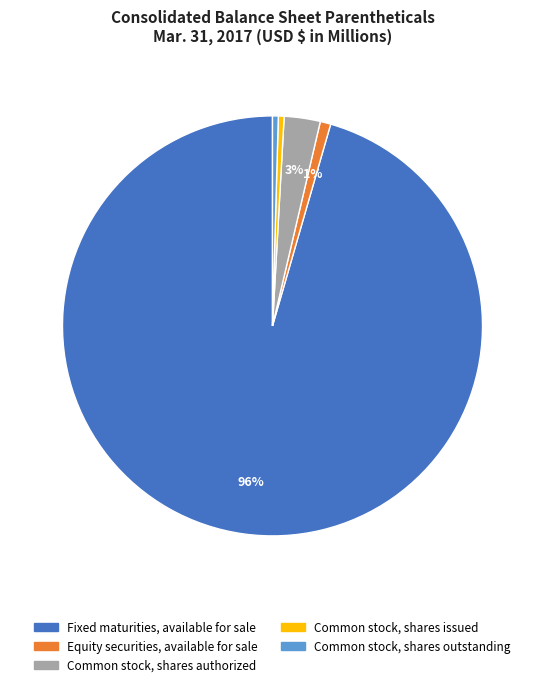

True or false: Common stock, shares authorized accounts for 3% of the total.

True